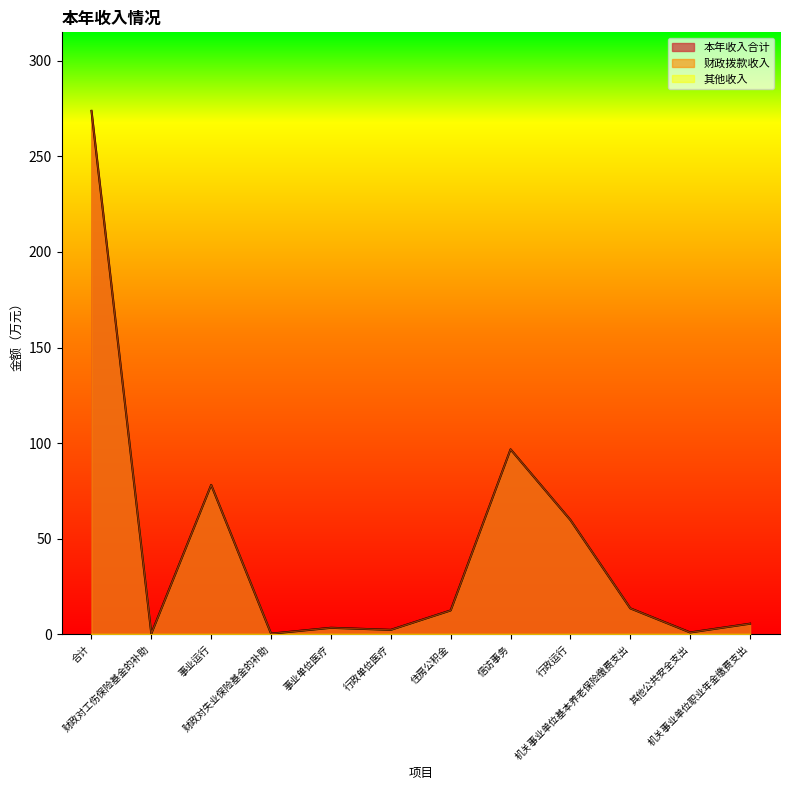

In 财政拨款收入, how many points are higher than both neighbors (excluding endpoints)?

3